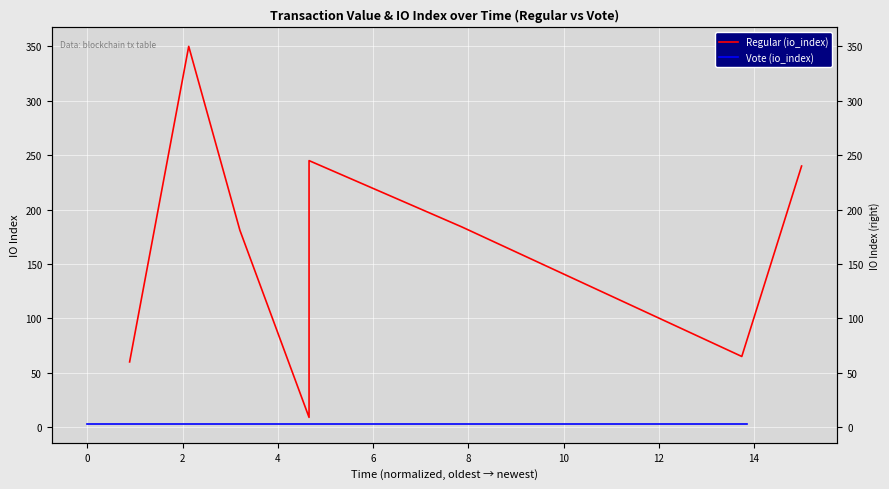

What are all the series names shown in the legend?

Regular (io_index), Vote (io_index)